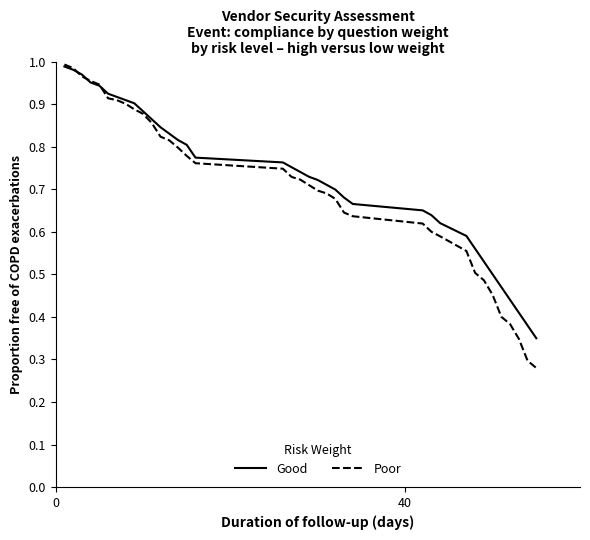

Which series has the largest range (max minus min)?

Poor